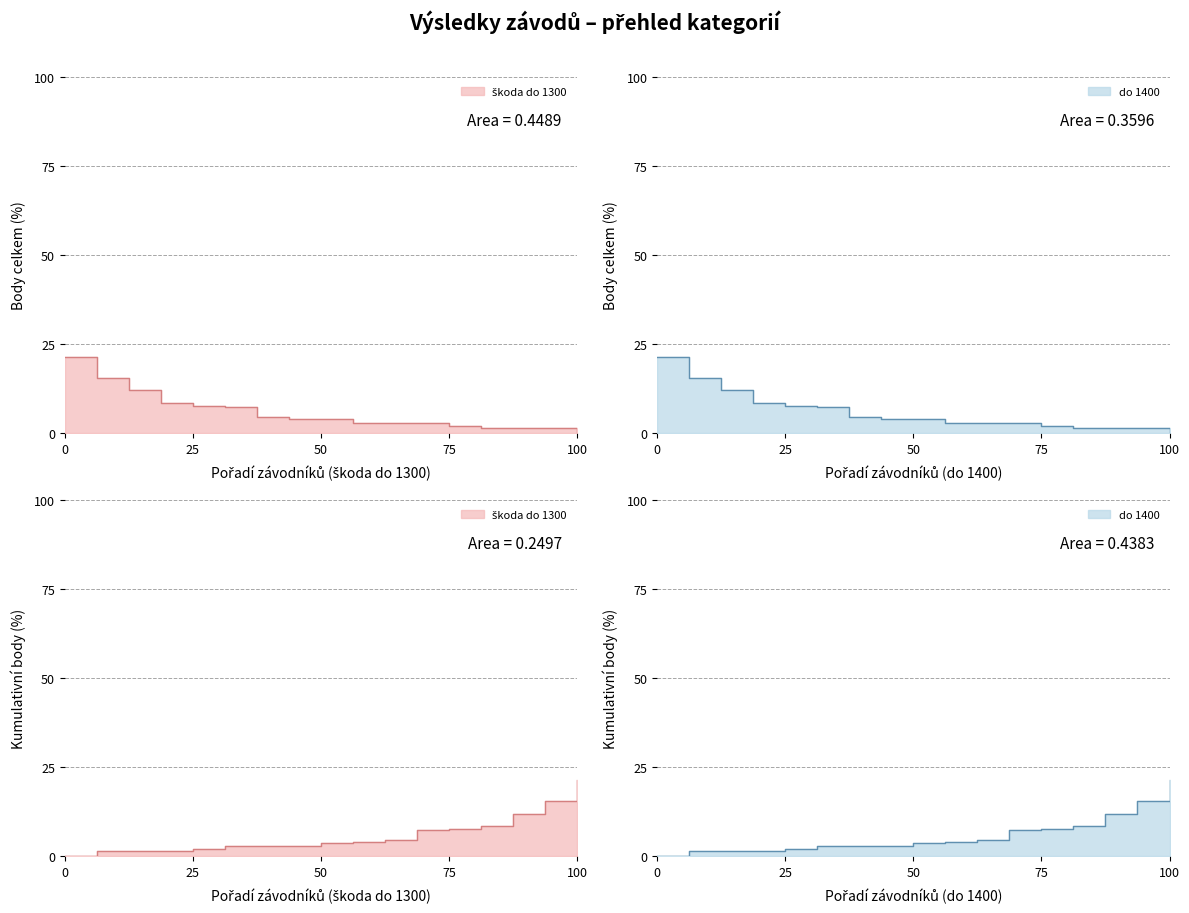

What is the sum of all do 1400 values?

100.0